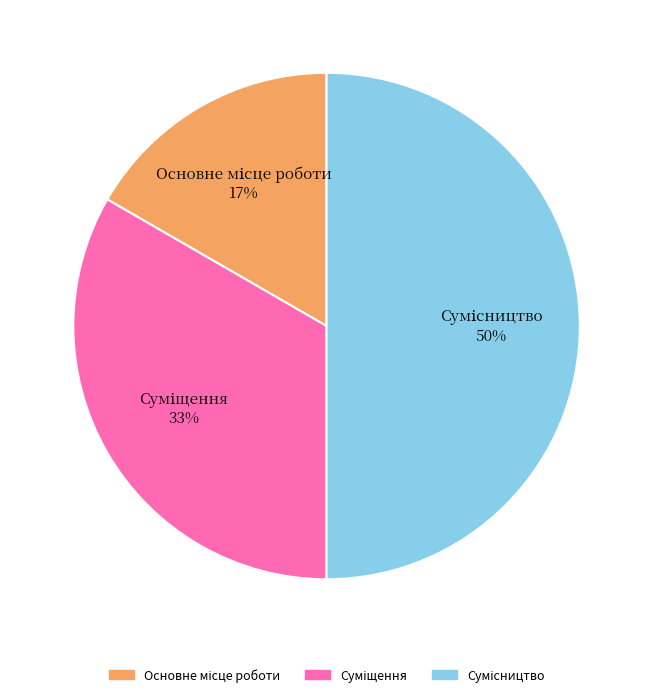

To the nearest percent, what is the average slice percentage?

33%